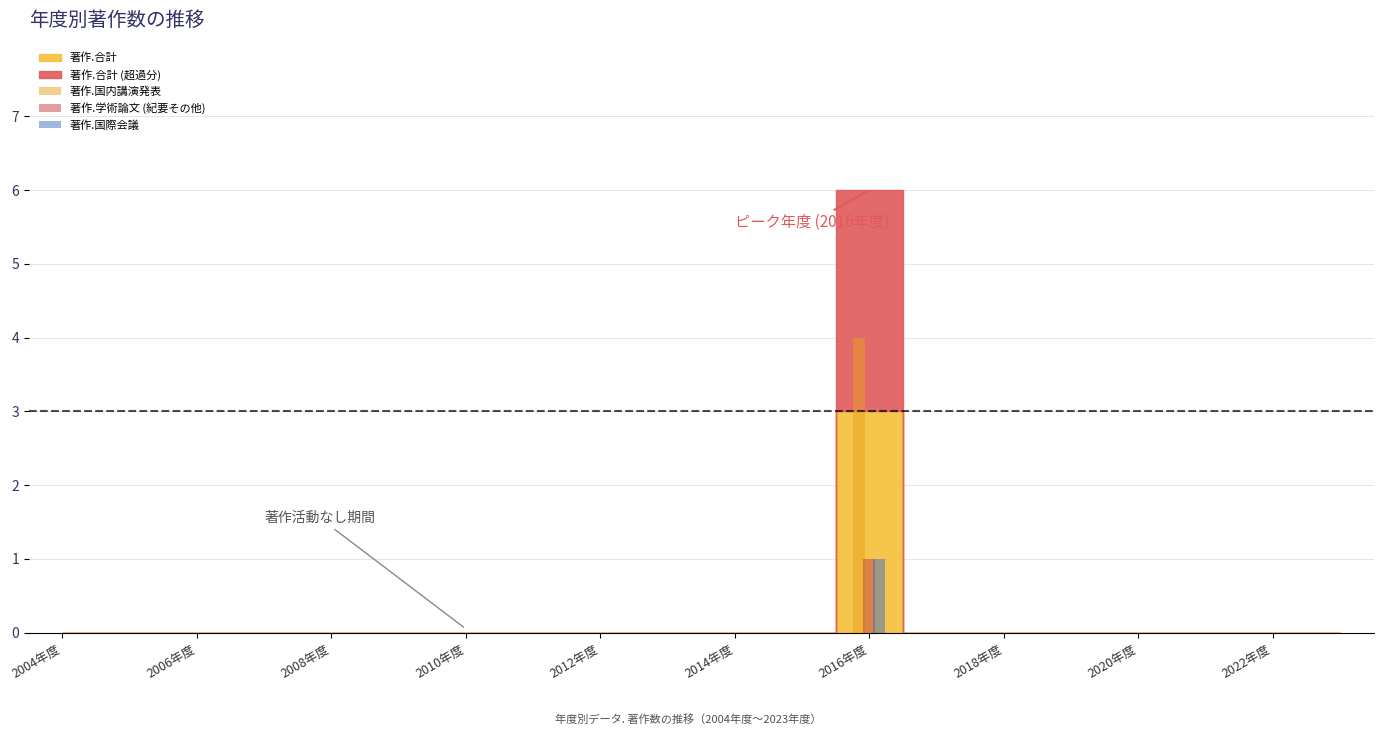

Count the number of categories in the chart.

20